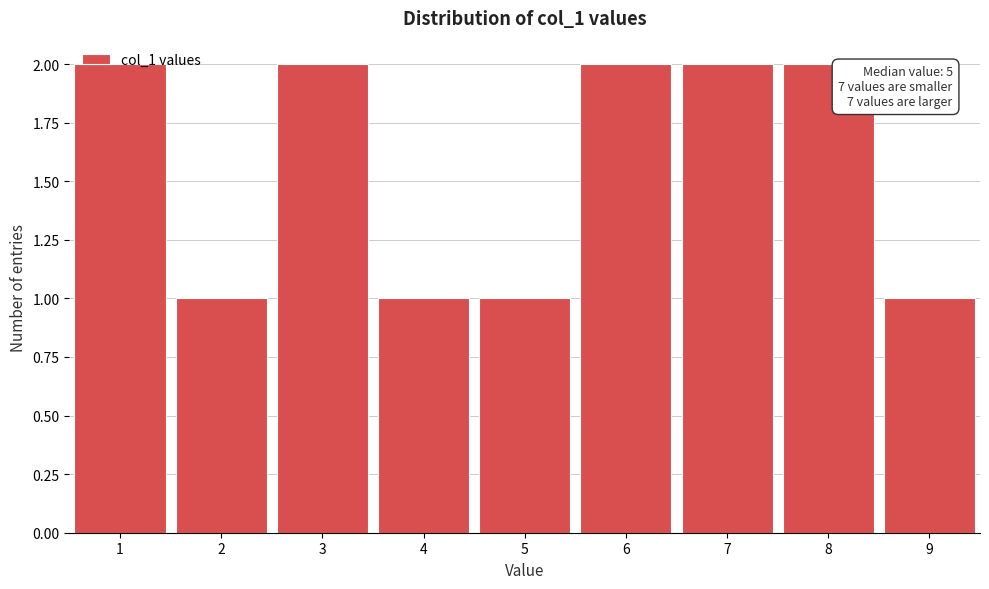

Is it true that the value at 9 is 1?

True